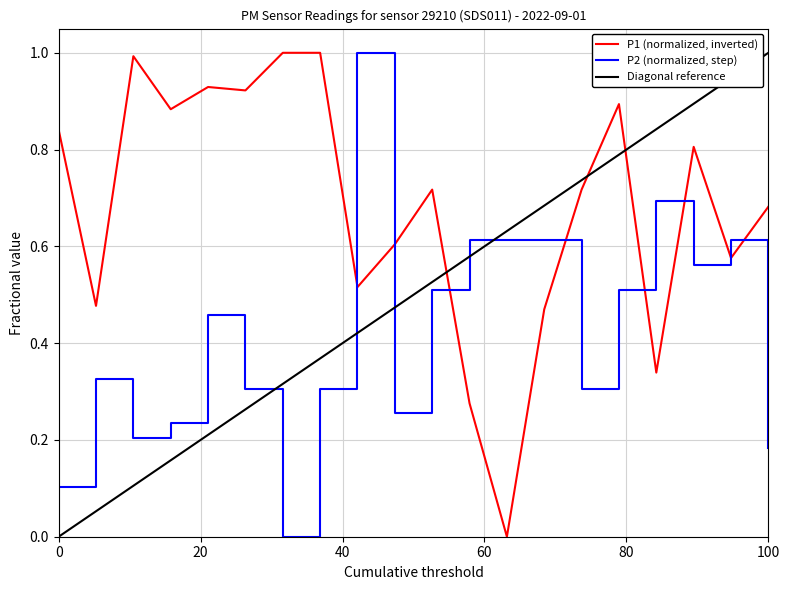

What is the maximum value for P1 (normalized, inverted)?

1.0